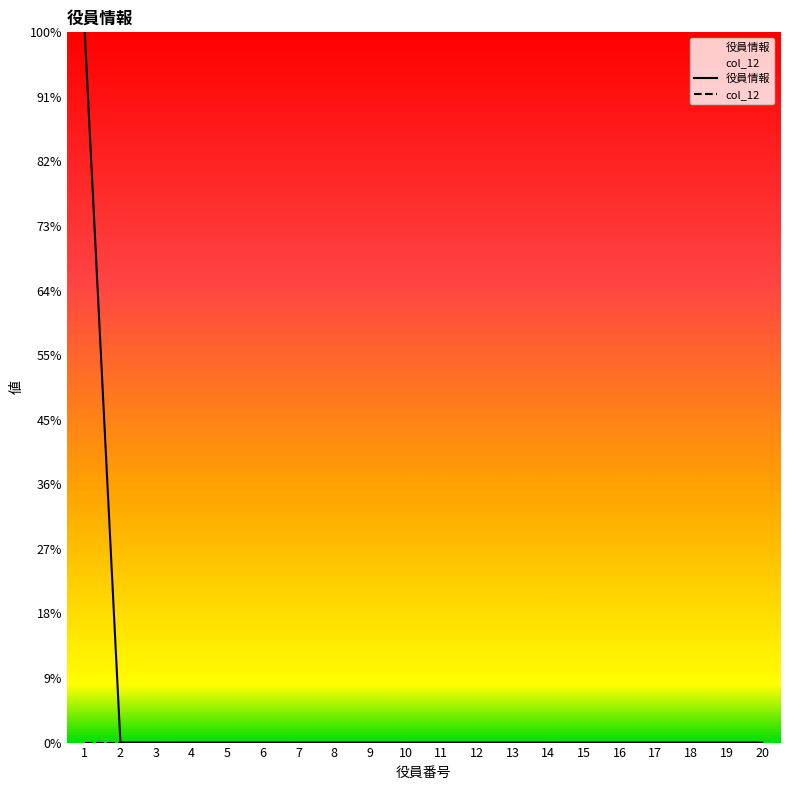

True or false: 役員情報 and col_12 intersect in this chart.

False